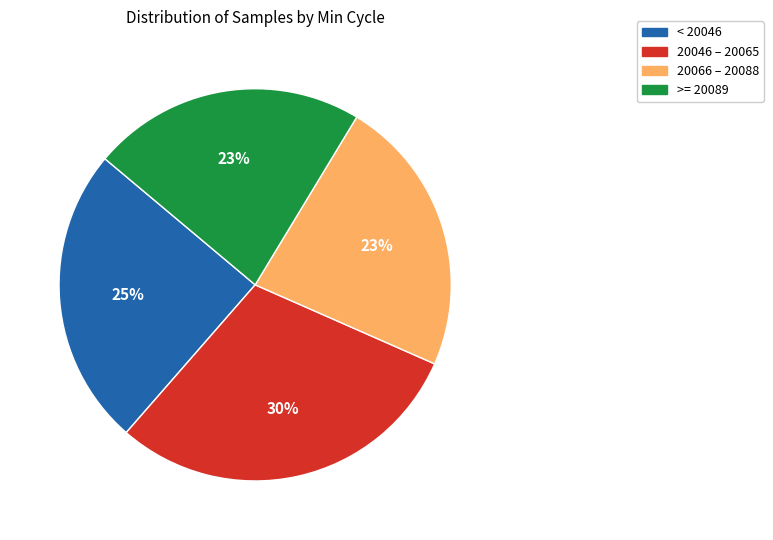

To the nearest percent, what percentage of the pie is 20046 – 20065?

30%